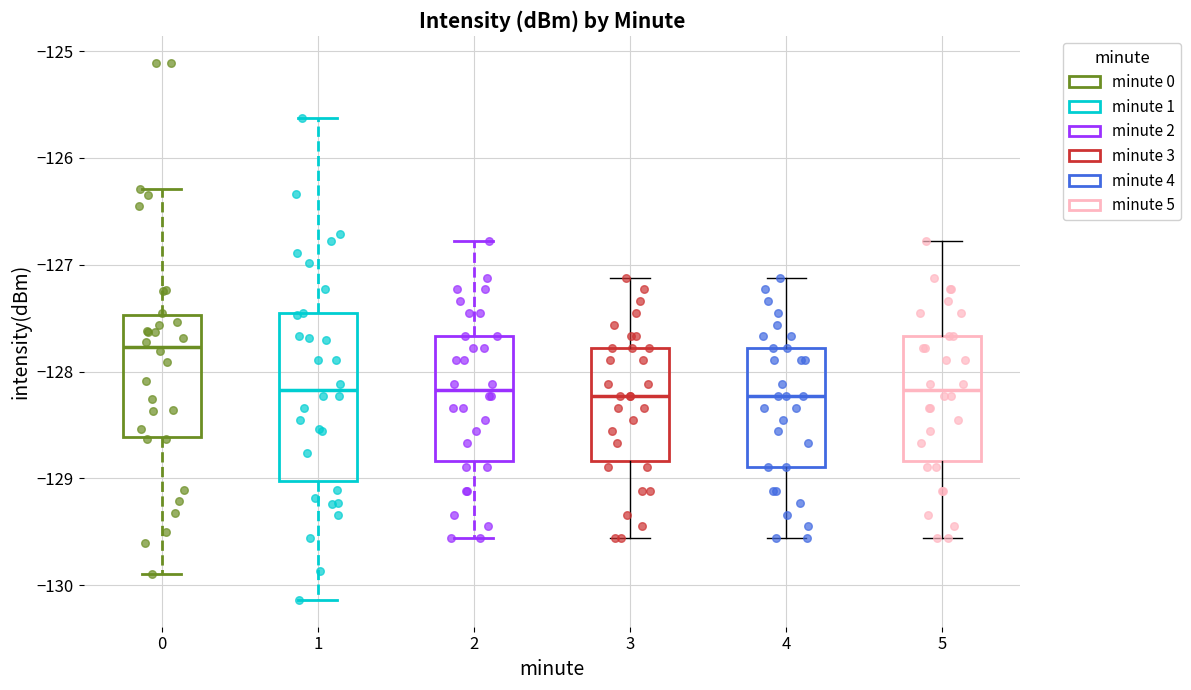

Reading left to right, read every box against the y-axis: the position of its median line, the range the box covers, and the ends of its whiskers. The values are not printed on the chart, so give them approximately, as read against the axis.

0: median -127.8, box -128.6 to -127.5, whiskers -129.9 to -126.3
1: median -128.2, box -129.0 to -127.5, whiskers -130.1 to -125.6
2: median -128.2, box -128.8 to -127.7, whiskers -129.6 to -126.8
3: median -128.2, box -128.8 to -127.8, whiskers -129.6 to -127.1
4: median -128.2, box -128.9 to -127.8, whiskers -129.6 to -127.1
5: median -128.2, box -128.8 to -127.7, whiskers -129.6 to -126.8